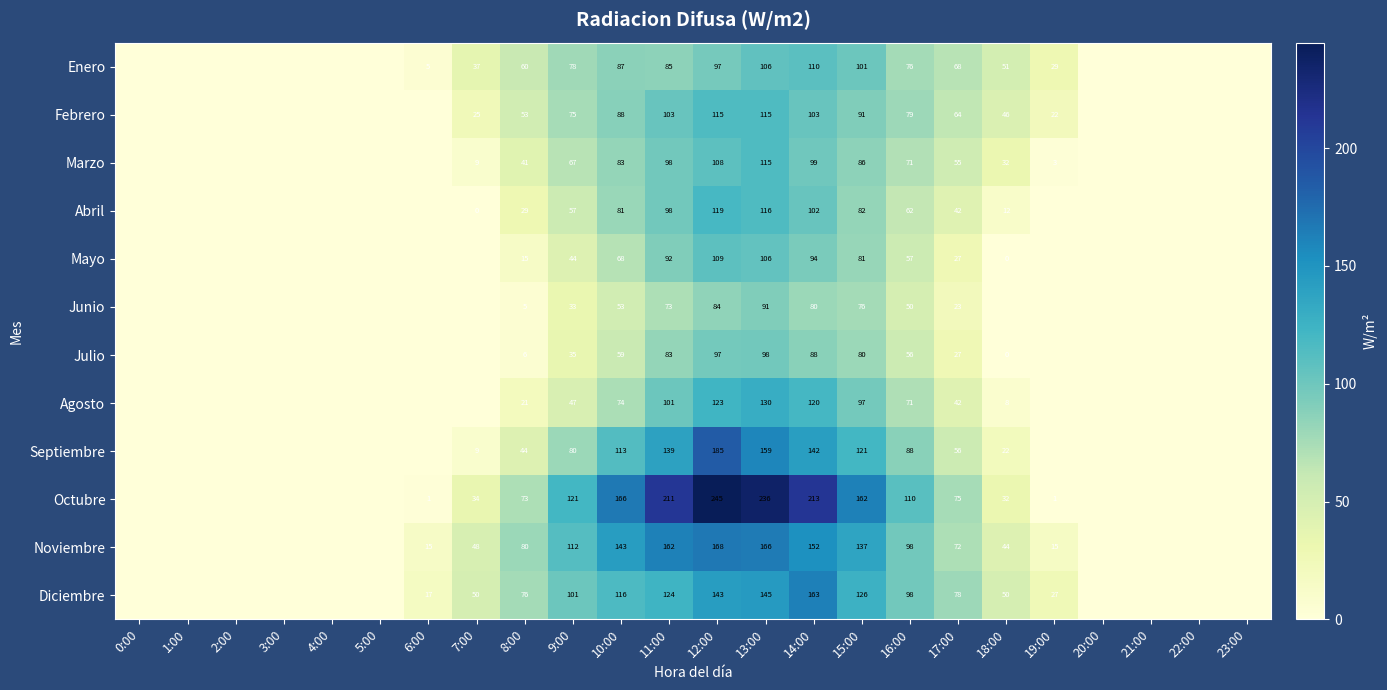

What is the total value across all series at 12:00?

1593